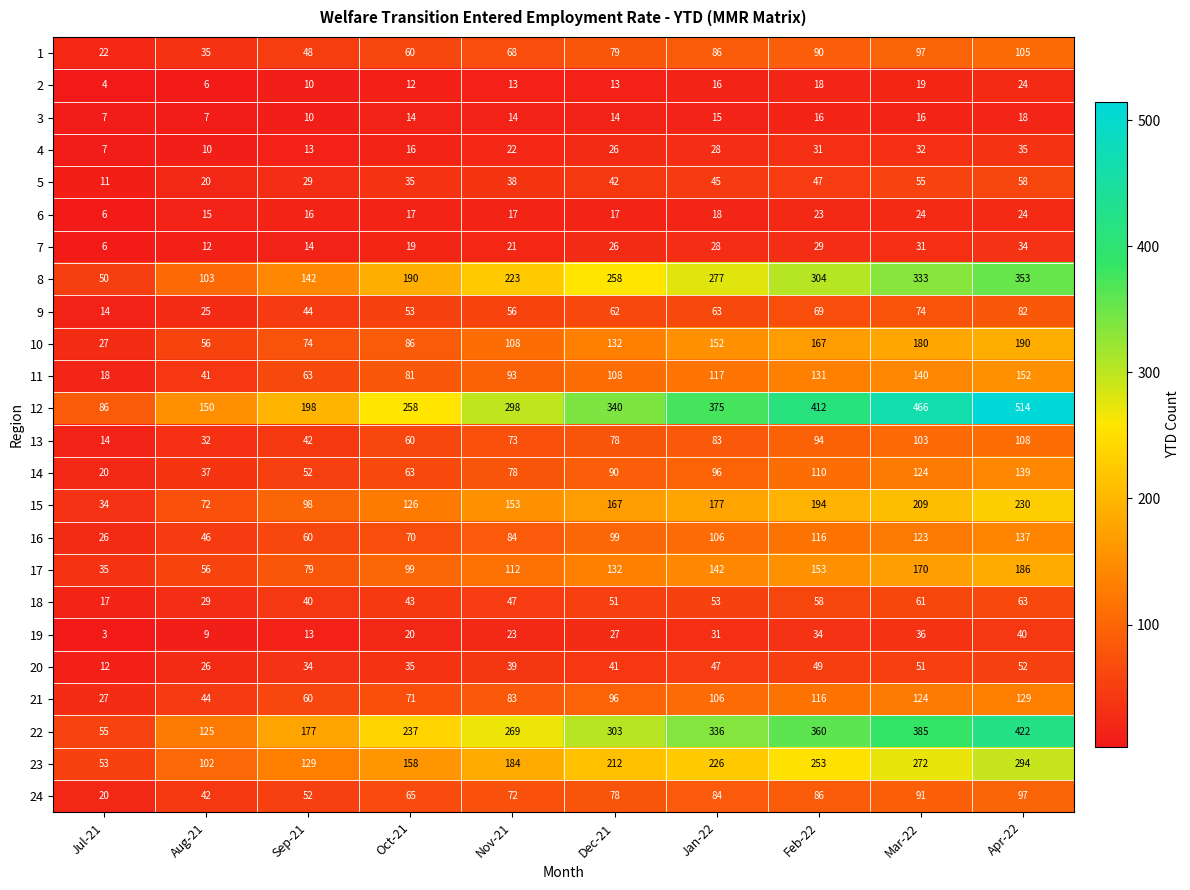

Which series has the largest total across all categories?

12